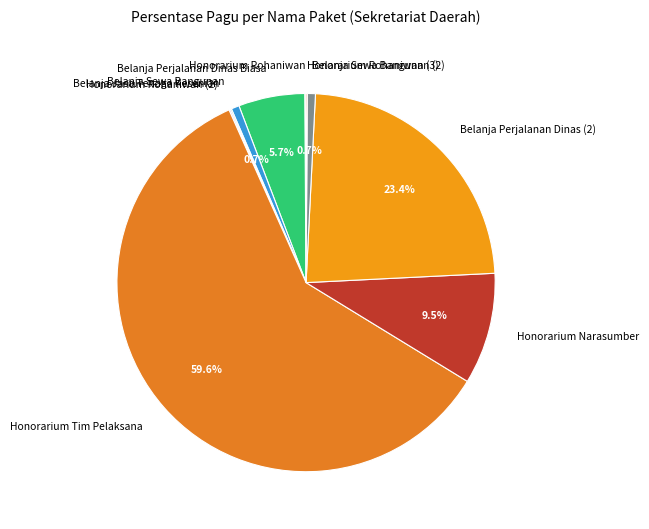

Approximately how many times larger is the value at Honorarium Tim Pelaksana compared to Honorarium Narasumber?

6.3